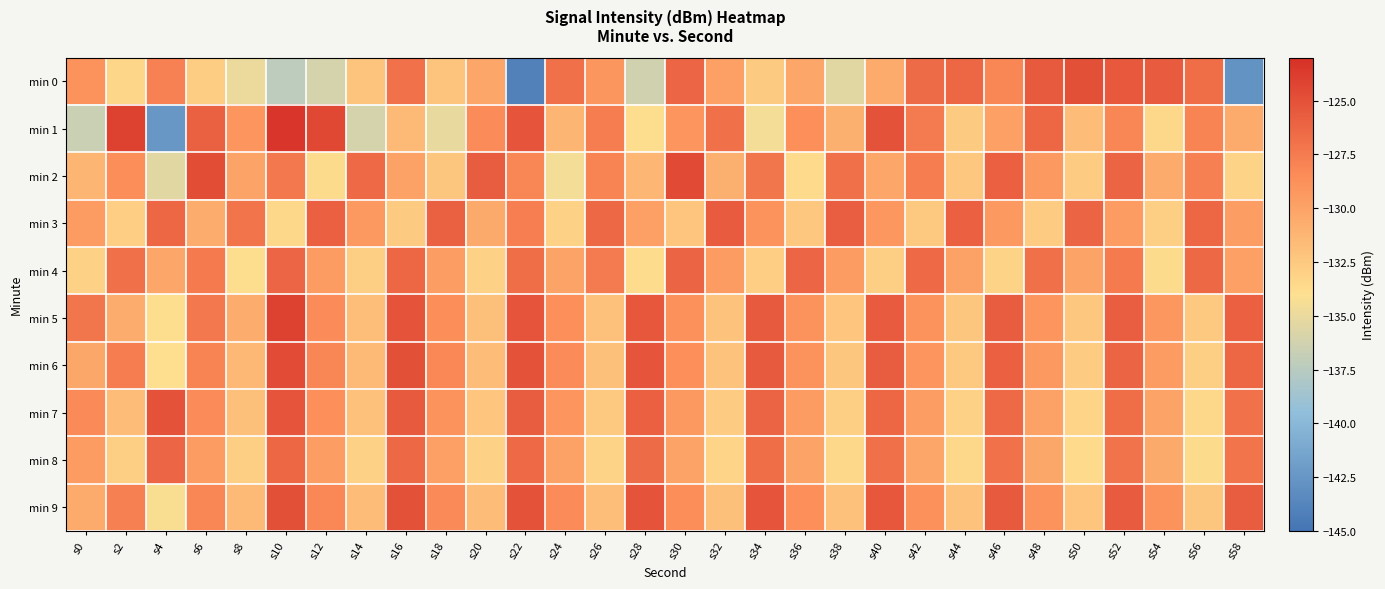

Reading left to right, transcribe all the data shown in this chart.

min 0: s0=-128.9	s2=-133.3	s4=-127.8	s6=-132.7	s8=-134.9	s10=-137.3	s12=-136.0	s14=-132.1	s16=-126.9	s18=-132.1	s20=-130.2	s22=-144.0	s24=-126.8	s26=-129.1	s28=-136.3	s30=-126.2	s32=-129.8	s34=-132.6	s36=-130.2	s38=-135.5	s40=-130.5	s42=-126.6	s44=-126.3	s46=-128.2	s48=-125.5	s50=-125.0	s52=-125.4	s54=-125.6	s56=-126.7	s58=-142.8
min 1: s0=-136.6	s2=-124.1	s4=-142.3	s6=-126.0	s8=-129.1	s10=-123.4	s12=-124.5	s14=-136.1	s16=-131.6	s18=-135.1	s20=-128.4	s22=-125.3	s24=-131.2	s26=-127.6	s28=-133.9	s30=-129.1	s32=-126.8	s34=-134.5	s36=-128.7	s38=-130.9	s40=-125.1	s42=-127.4	s44=-132.6	s46=-129.8	s48=-126.3	s50=-131.7	s52=-128.2	s54=-133.4	s56=-127.9	s58=-130.5
min 2: s0=-131.2	s2=-128.6	s4=-135.4	s6=-124.8	s8=-130.1	s10=-127.3	s12=-133.7	s14=-126.5	s16=-129.9	s18=-132.3	s20=-125.7	s22=-128.1	s24=-134.5	s26=-127.9	s28=-131.3	s30=-124.6	s32=-130.9	s34=-127.2	s36=-133.6	s38=-126.8	s40=-130.2	s42=-127.6	s44=-132.4	s46=-125.9	s48=-129.3	s50=-132.7	s52=-126.1	s54=-130.5	s56=-127.8	s58=-133.2
min 3: s0=-129.5	s2=-132.8	s4=-126.3	s6=-130.7	s8=-127.1	s10=-133.5	s12=-125.9	s14=-129.3	s16=-132.6	s18=-126.0	s20=-130.4	s22=-127.7	s24=-133.1	s26=-126.4	s28=-129.8	s30=-132.2	s32=-125.6	s34=-129.0	s36=-132.4	s38=-125.8	s40=-129.2	s42=-132.5	s44=-125.9	s46=-129.3	s48=-132.7	s50=-126.1	s52=-129.5	s54=-132.9	s56=-126.3	s58=-129.7
min 4: s0=-133.1	s2=-126.8	s4=-130.2	s6=-127.5	s8=-133.9	s10=-126.2	s12=-129.6	s14=-132.9	s16=-126.3	s18=-129.7	s20=-133.0	s22=-126.7	s24=-130.1	s26=-127.4	s28=-133.8	s30=-126.1	s32=-129.5	s34=-132.8	s36=-126.2	s38=-129.6	s40=-132.9	s42=-126.5	s44=-129.9	s46=-133.2	s48=-126.8	s50=-130.1	s52=-127.5	s54=-133.7	s56=-126.4	s58=-129.8
min 5: s0=-127.2	s2=-130.6	s4=-133.9	s6=-127.3	s8=-130.7	s10=-124.1	s12=-128.5	s14=-131.8	s16=-125.2	s18=-128.6	s20=-131.9	s22=-125.3	s24=-128.7	s26=-132.0	s28=-125.4	s30=-128.8	s32=-132.1	s34=-125.5	s36=-128.9	s38=-132.2	s40=-125.6	s42=-129.0	s44=-132.3	s46=-125.7	s48=-129.1	s50=-132.4	s52=-125.8	s54=-129.2	s56=-132.5	s58=-125.9
min 6: s0=-130.3	s2=-127.6	s4=-134.0	s6=-128.0	s8=-131.4	s10=-124.7	s12=-128.1	s14=-131.5	s16=-124.9	s18=-128.3	s20=-131.7	s22=-125.1	s24=-128.5	s26=-131.9	s28=-125.3	s30=-128.7	s32=-132.1	s34=-125.5	s36=-128.9	s38=-132.3	s40=-125.7	s42=-129.1	s44=-132.5	s46=-125.9	s48=-129.3	s50=-132.7	s52=-126.1	s54=-129.5	s56=-132.9	s58=-126.3
min 7: s0=-128.4	s2=-131.7	s4=-125.1	s6=-128.5	s8=-131.9	s10=-125.3	s12=-128.7	s14=-132.0	s16=-125.5	s18=-128.9	s20=-132.2	s22=-125.7	s24=-129.1	s26=-132.5	s28=-125.9	s30=-129.3	s32=-132.7	s34=-126.1	s36=-129.5	s38=-132.9	s40=-126.3	s42=-129.7	s44=-133.1	s46=-126.5	s48=-129.9	s50=-133.3	s52=-126.7	s54=-130.1	s56=-133.5	s58=-126.9
min 8: s0=-129.6	s2=-132.9	s4=-126.2	s6=-129.6	s8=-132.9	s10=-126.3	s12=-129.7	s14=-133.0	s16=-126.4	s18=-129.8	s20=-133.1	s22=-126.5	s24=-129.9	s26=-133.2	s28=-126.6	s30=-130.0	s32=-133.3	s34=-126.7	s36=-130.1	s38=-133.4	s40=-126.8	s42=-130.2	s44=-133.5	s46=-126.9	s48=-130.3	s50=-133.6	s52=-127.0	s54=-130.4	s56=-133.7	s58=-127.1
min 9: s0=-130.5	s2=-127.8	s4=-134.2	s6=-128.2	s8=-131.5	s10=-124.9	s12=-128.3	s14=-131.6	s16=-125.0	s18=-128.4	s20=-131.7	s22=-125.1	s24=-128.5	s26=-131.8	s28=-125.2	s30=-128.6	s32=-131.9	s34=-125.3	s36=-128.7	s38=-132.0	s40=-125.4	s42=-128.8	s44=-132.1	s46=-125.5	s48=-128.9	s50=-132.2	s52=-125.6	s54=-129.0	s56=-132.3	s58=-125.7